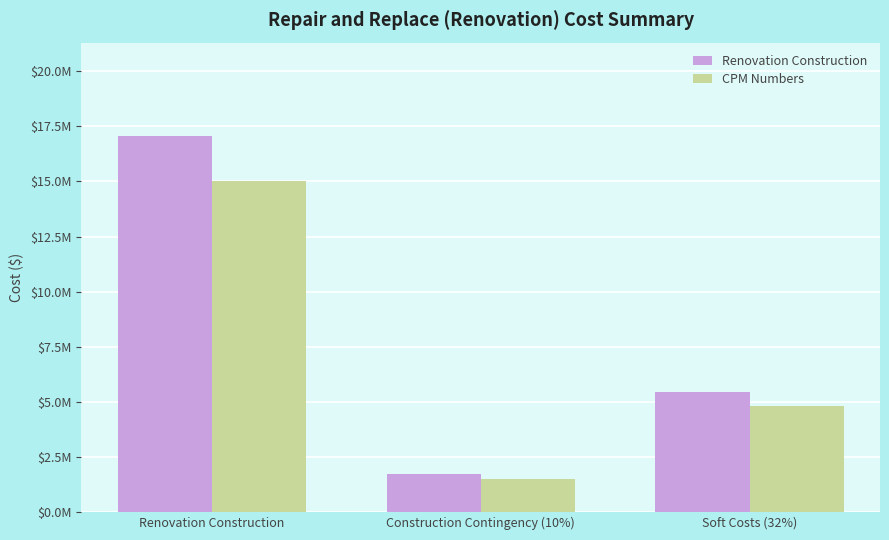

At which label does Renovation Construction first exceed 5453484?

Renovation Construction